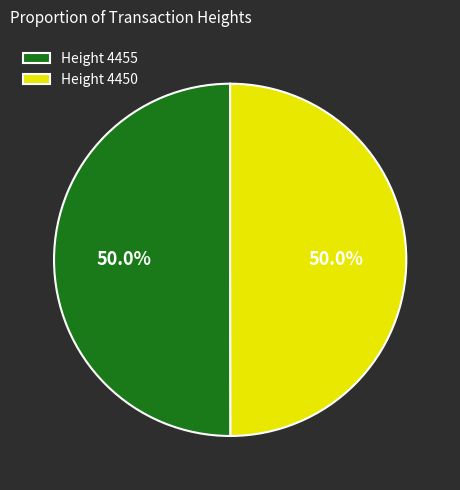

What is the ratio of the value at Height 4450 to the value at Height 4455?

1.0